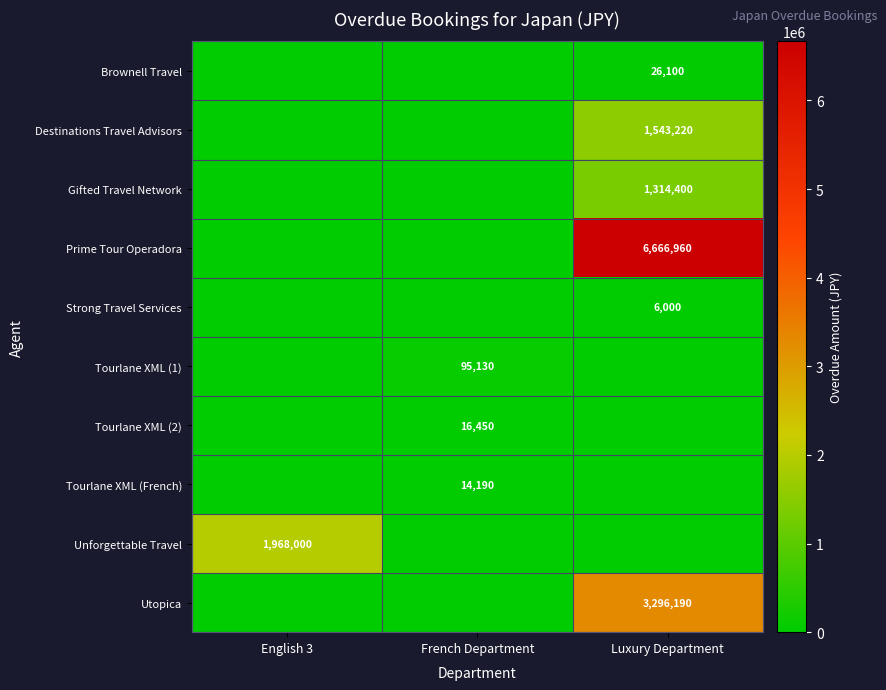

The Tourlane XML (1) series shows 19818 at French Department. True or false?

False